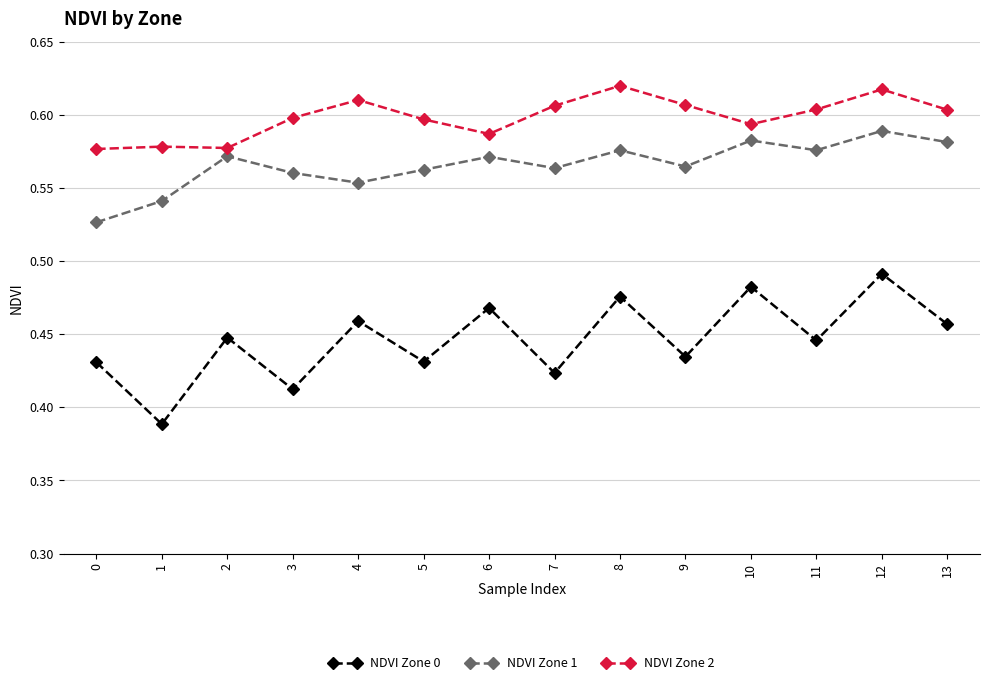

At how many categories does at least one series exceed 0?

14